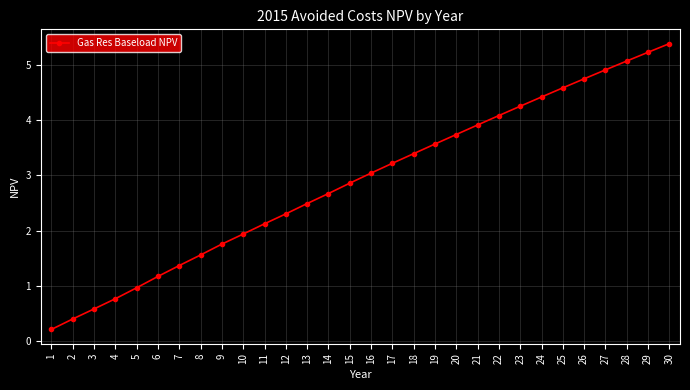

How many lines are shown in the chart?

1